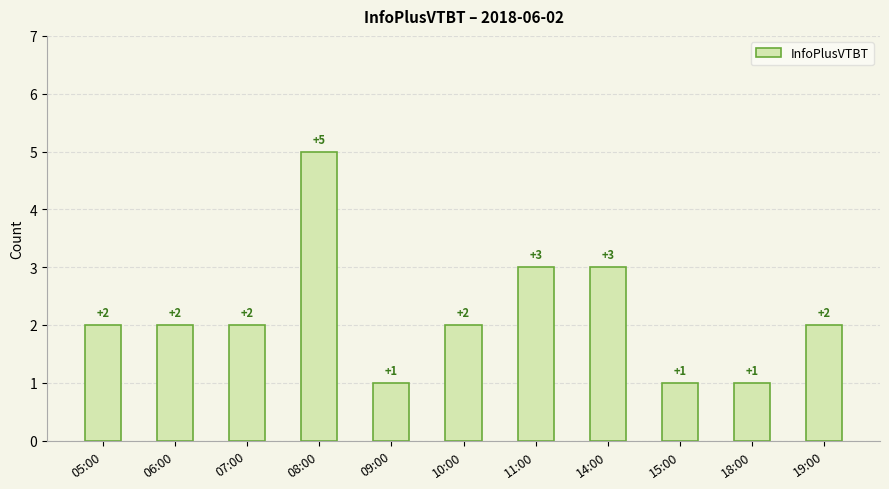

Count the values in the range 1 to 3.

10